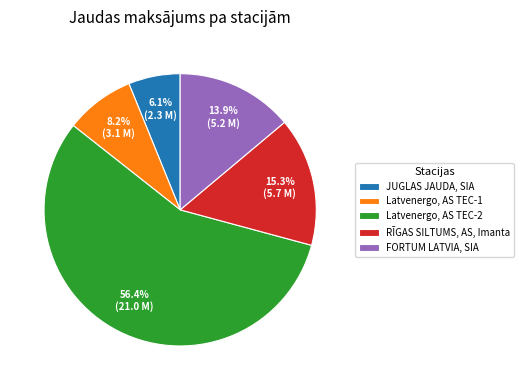

Between RĪGAS SILTUMS, AS, Imanta and JUGLAS JAUDA, SIA, which is larger?

RĪGAS SILTUMS, AS, Imanta